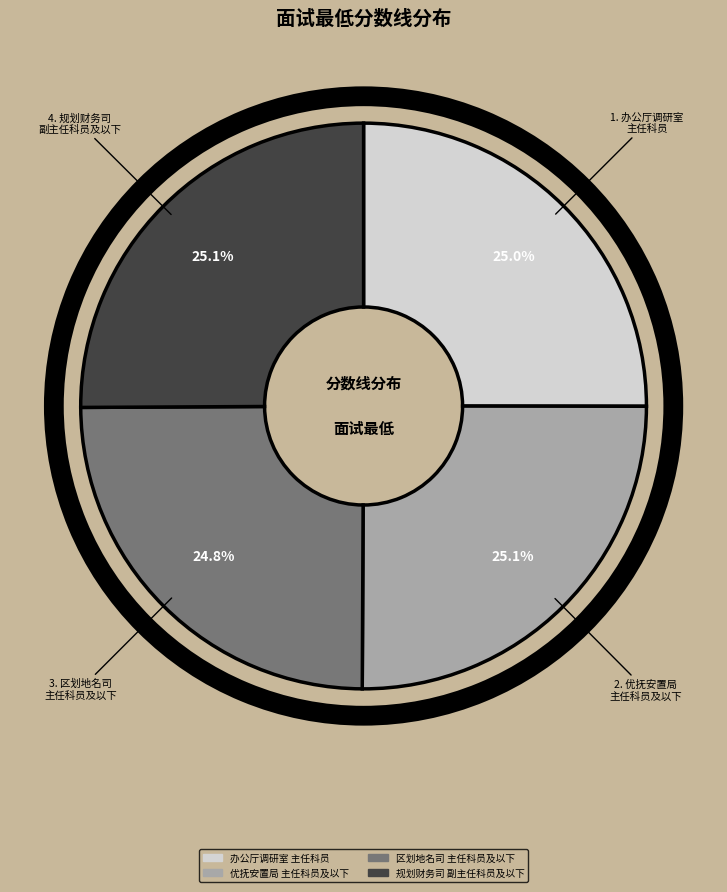

True or false: 区划地名司综合处主任科员及以下 accounts for 32% of the total.

False